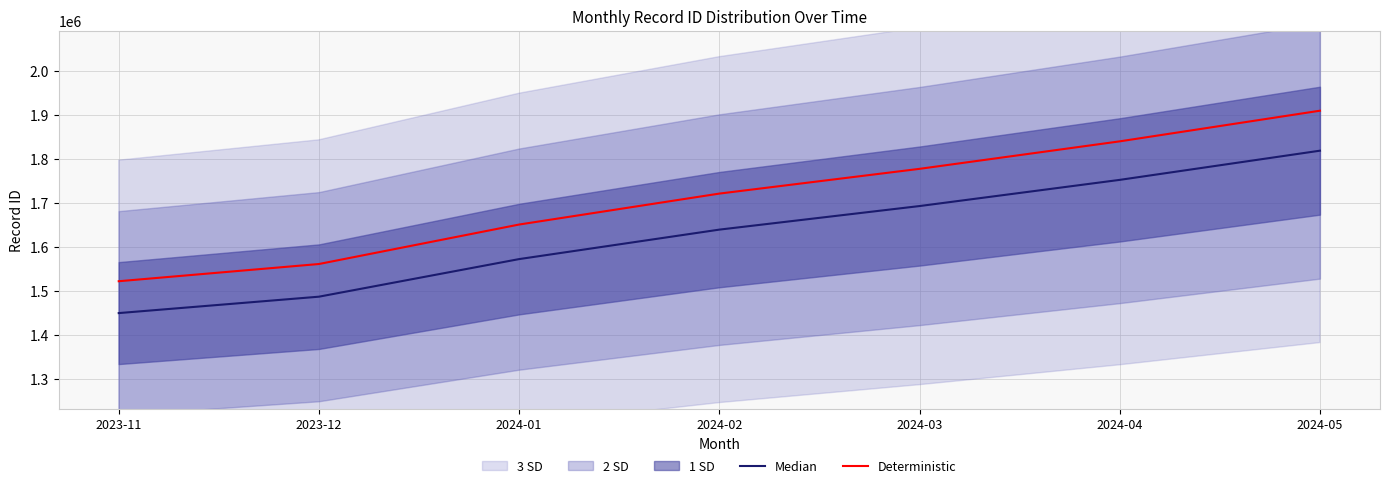

Which label corresponds to the smallest value in the chart?

2023-11